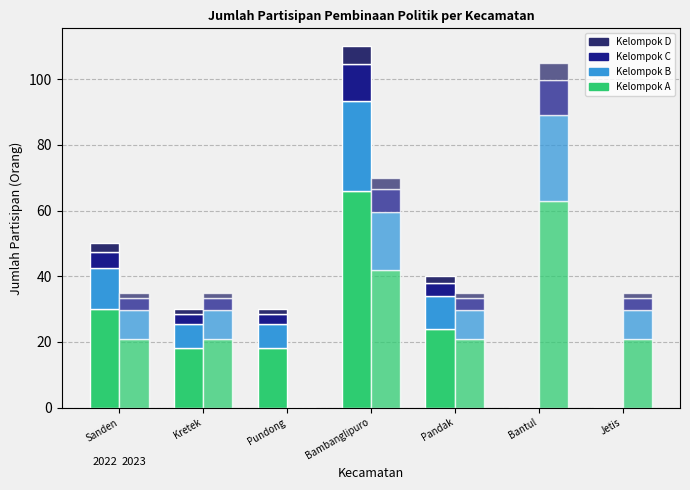

What is the label of the 5th bar from the right?

Pundong